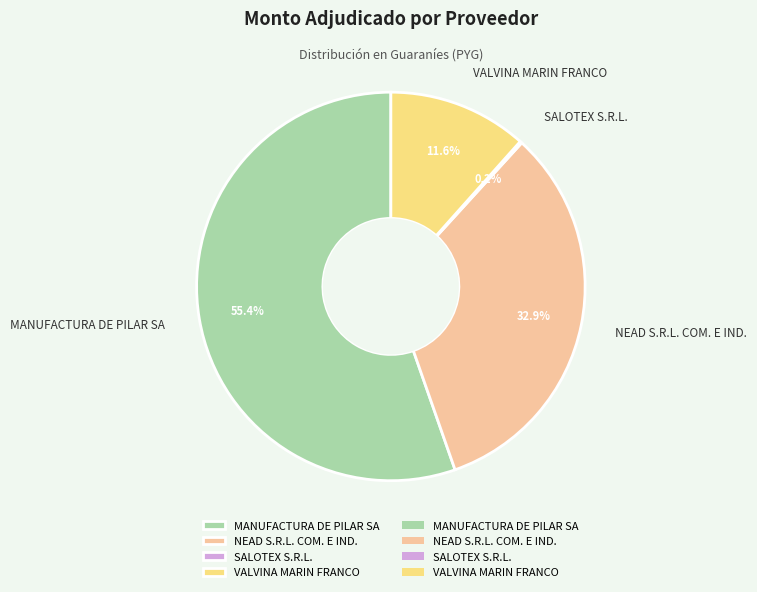

What is the majority slice?

MANUFACTURA DE PILAR SA